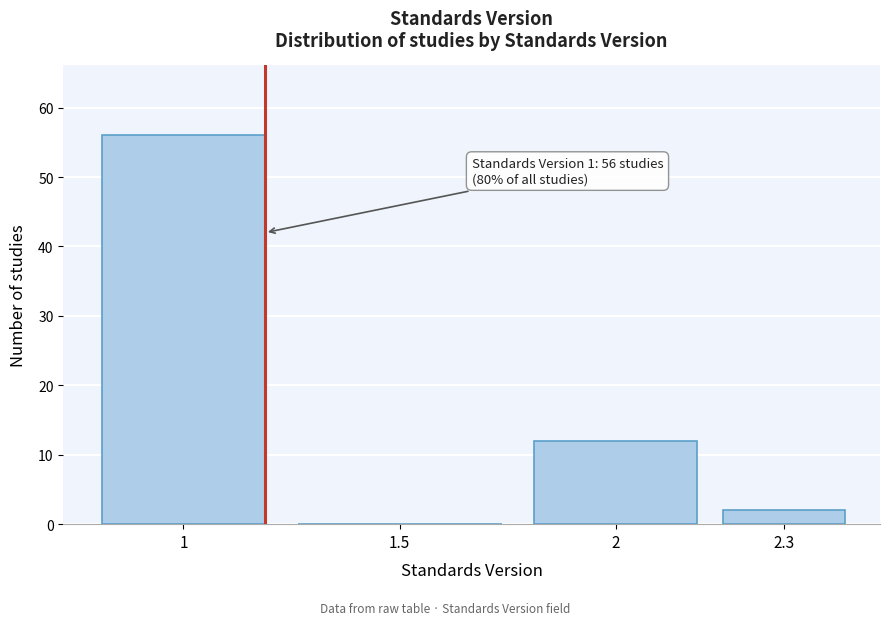

Reading left to right, list all the values displayed in this chart.

1=56	1.5=0	2=12	2.3=2